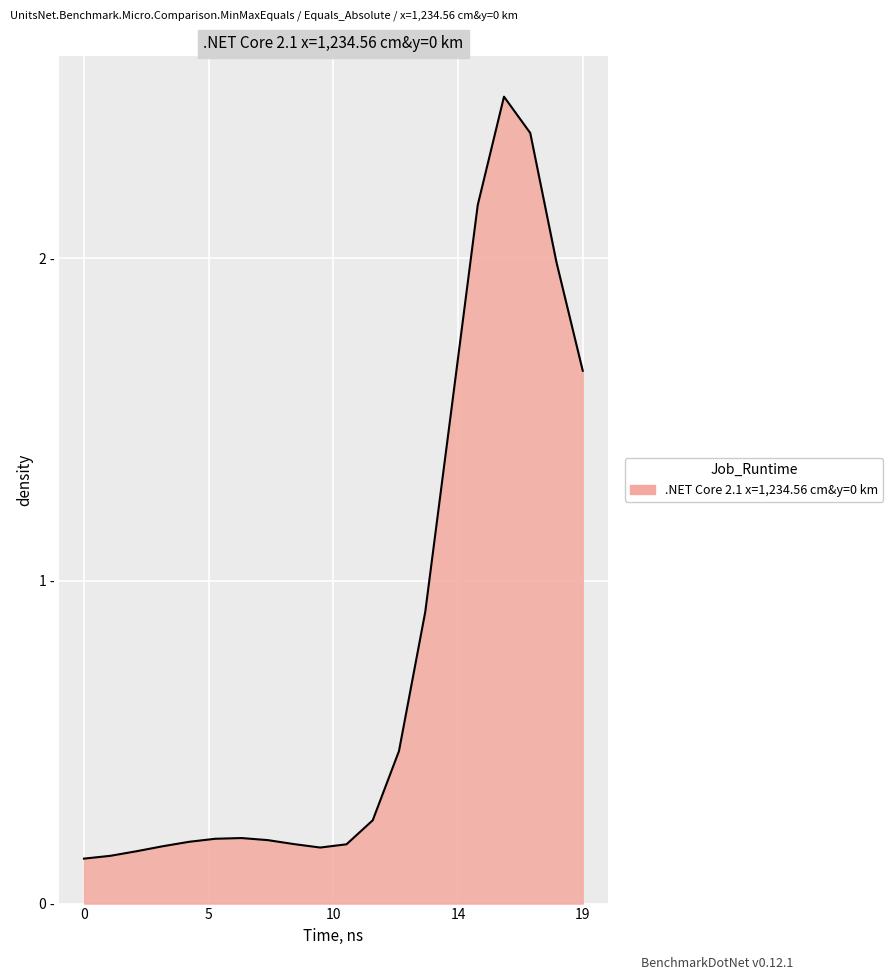

Does the chart have visible grid lines?

Yes